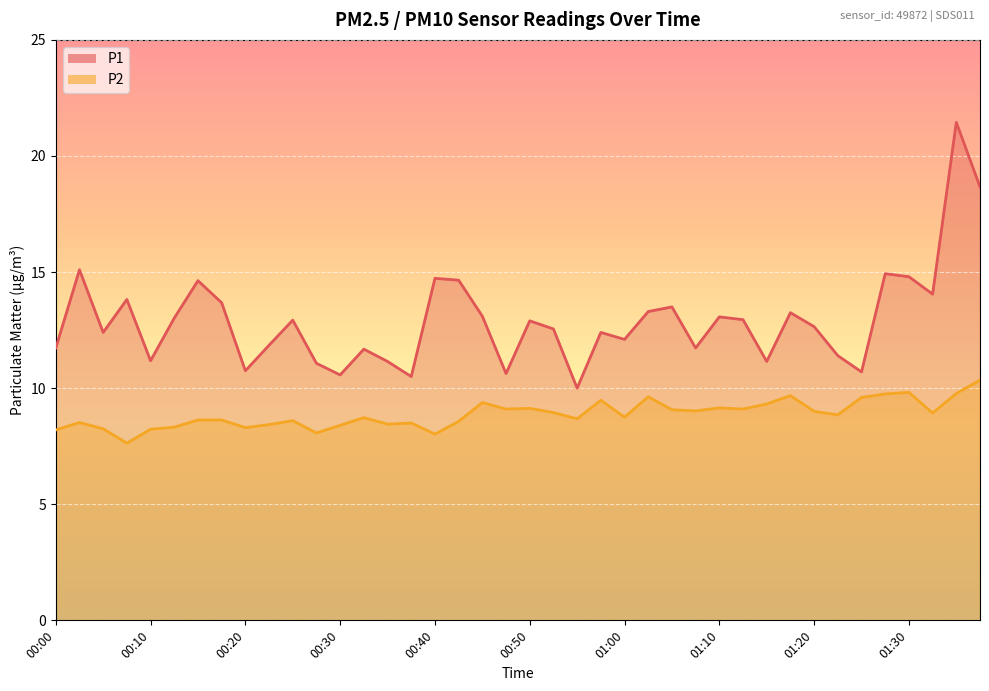

List the series in order of their overall mean, lowest first.

P2, P1